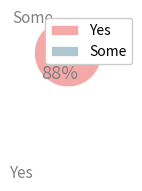

Count the number of slices in the pie.

2